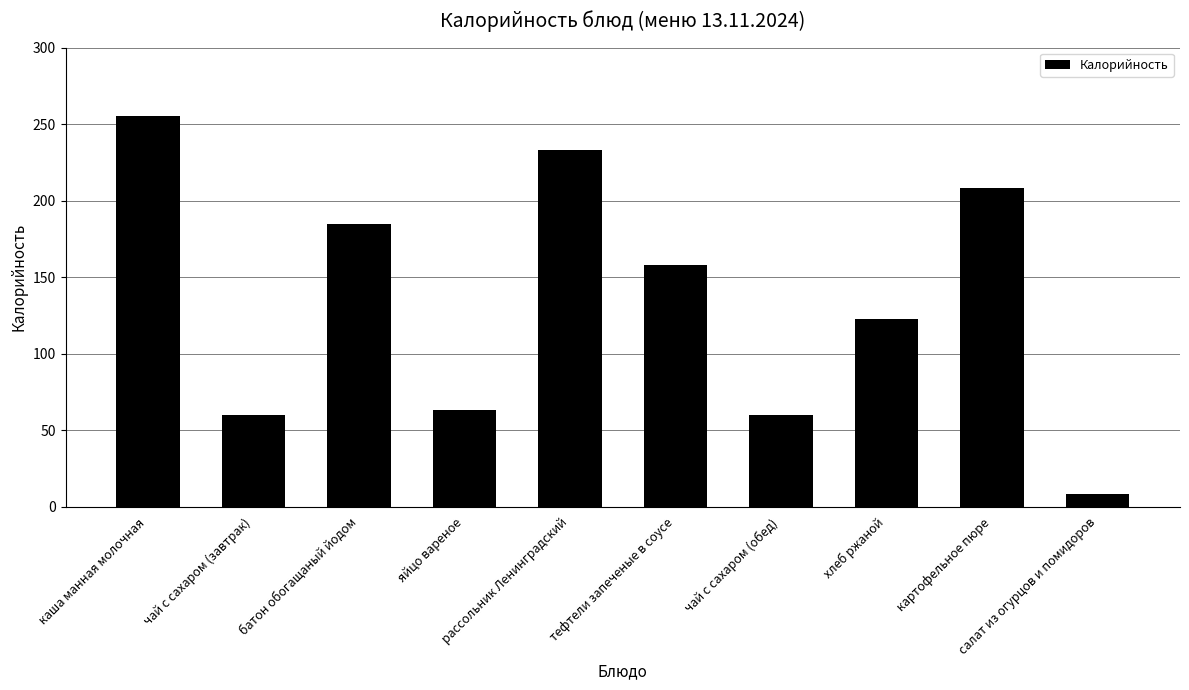

What is the difference between the second highest and second lowest values?

172.8